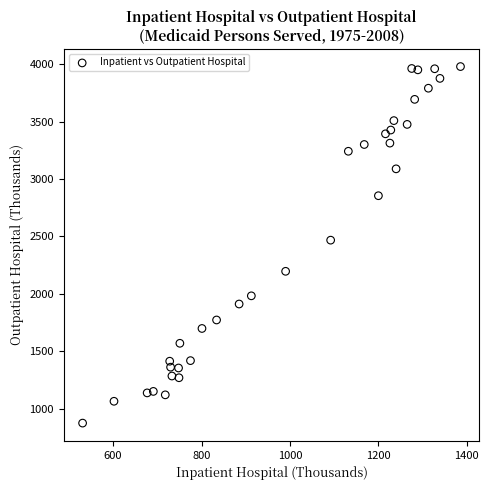

What Y value in the scatter plot is closest to 2426?

2467.0